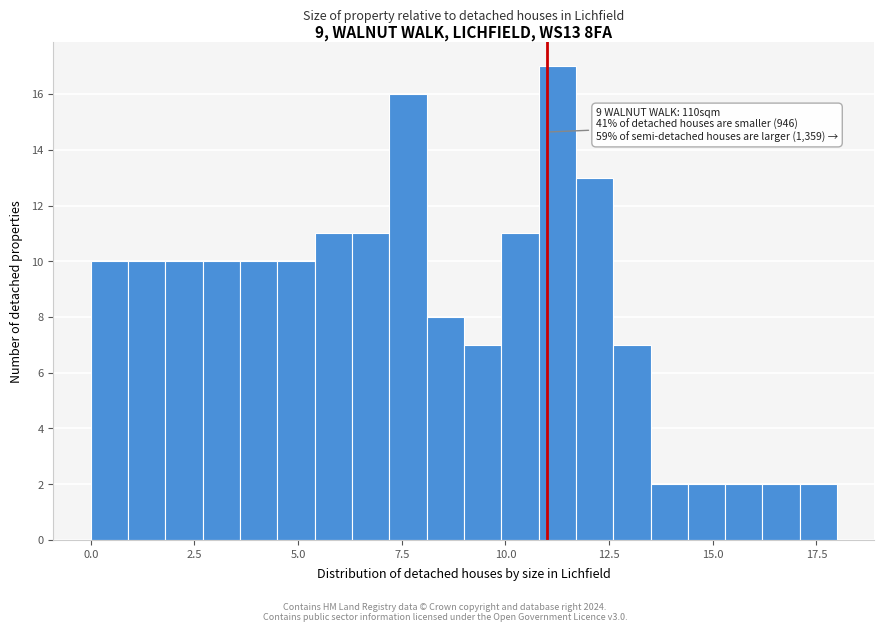

Read against the x-axis, roughly where is the centre of the tallest bar?

11.5